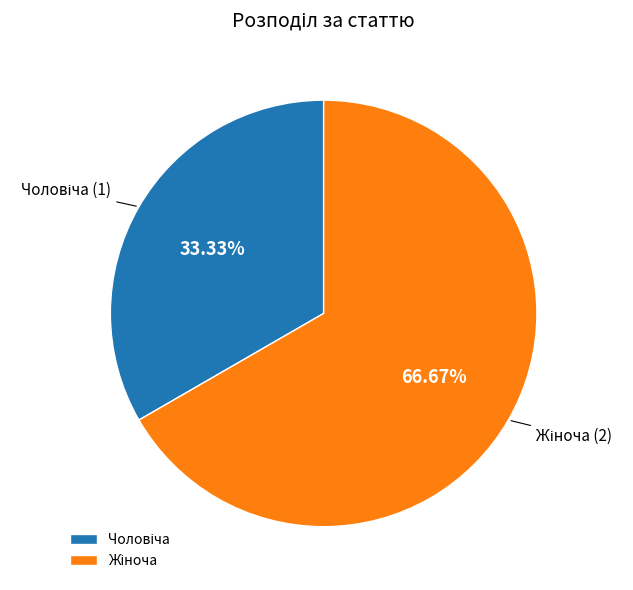

Does any single category account for the majority?

Yes